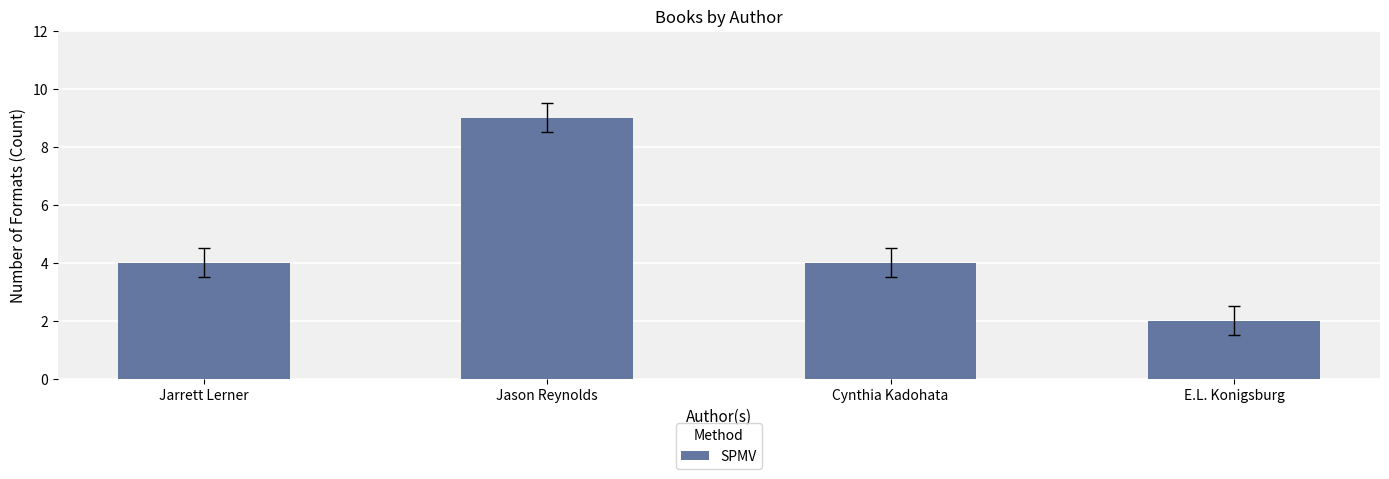

What is the difference between the maximum and minimum values?

7